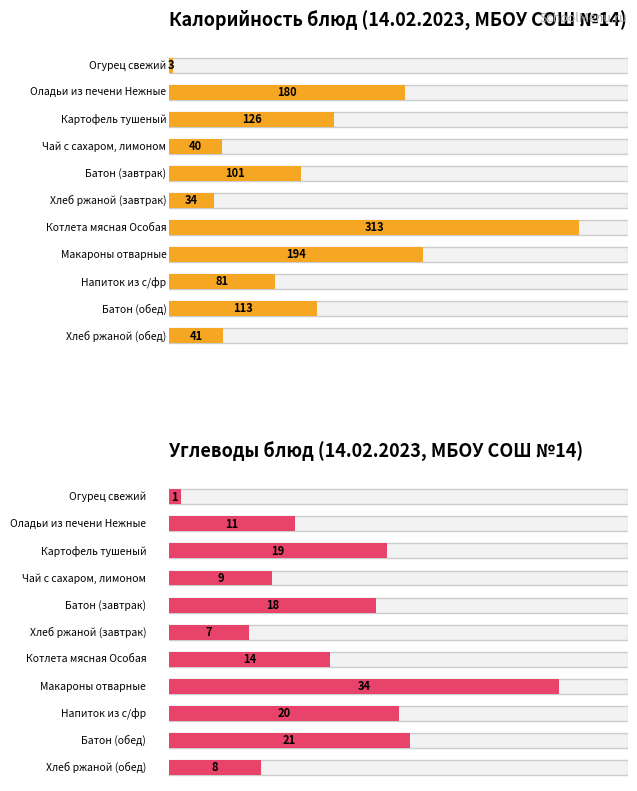

Does the chart contain stacked bars?

No